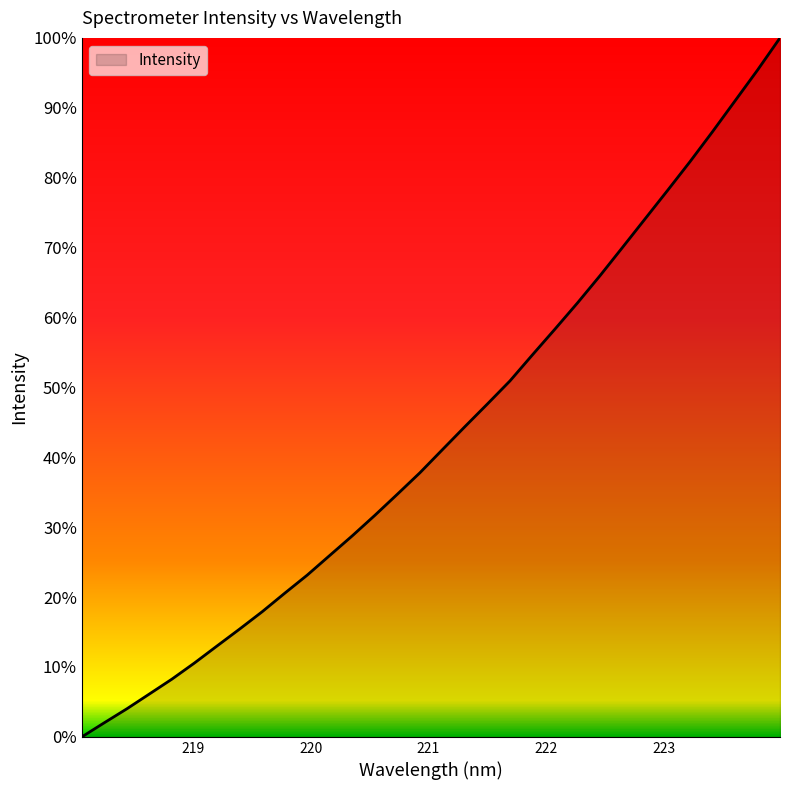

Does the chart display data point markers on the line(s)?

No